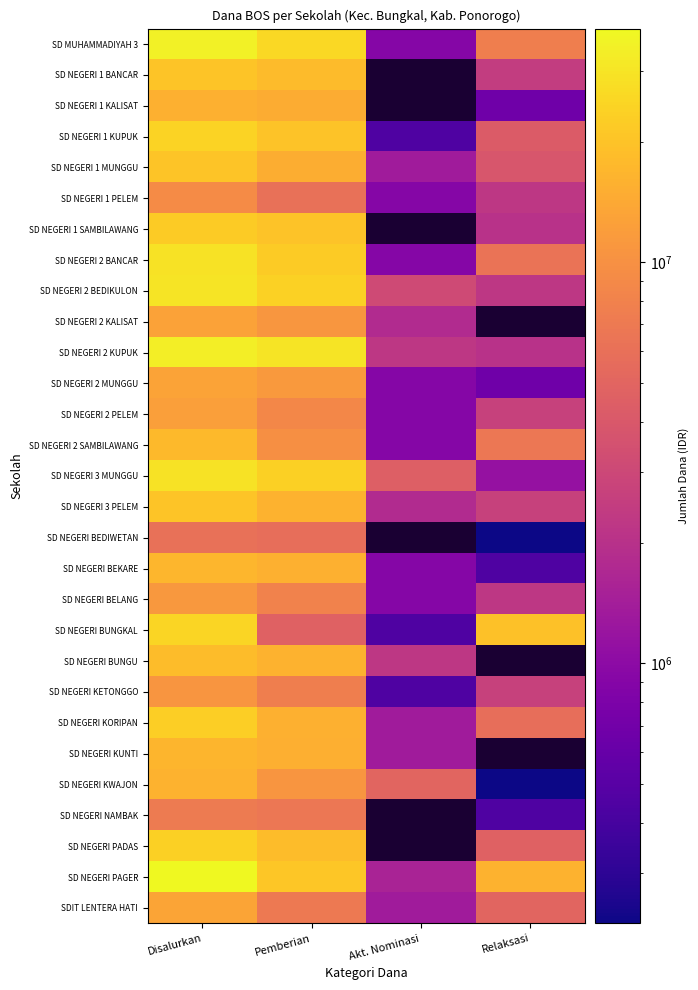

How many data points in SD NEGERI KWAJON are above 10800000?

1